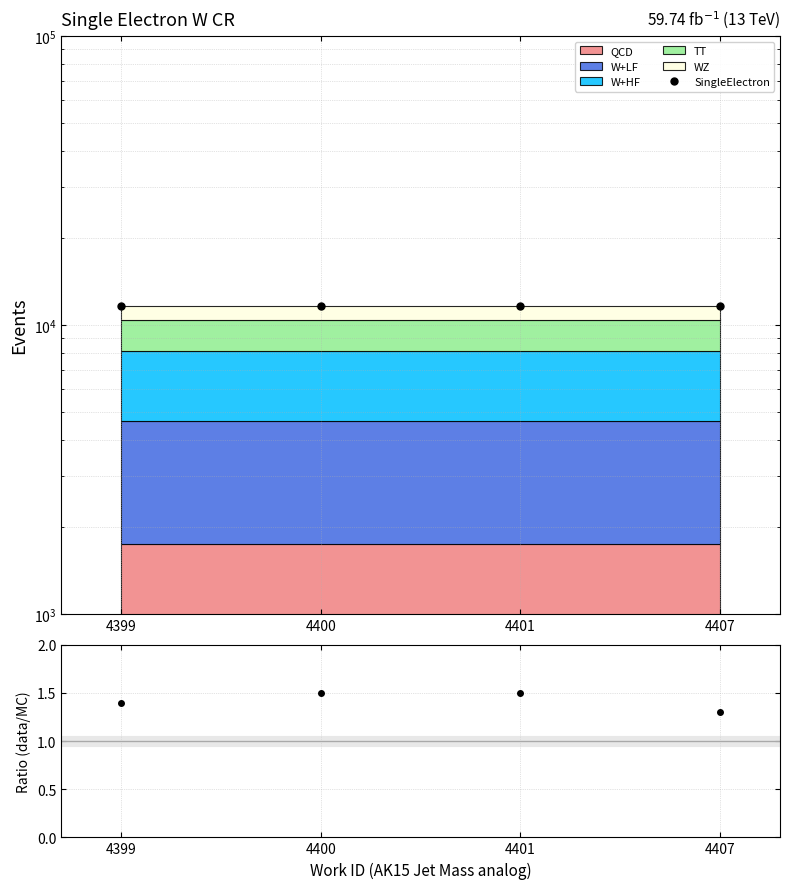

Reading left to right, what are all the values shown in this chart?

SingleElectron: 11594.0	11595.0	11597.0	11608.0
data/MC: 1.4	1.5	1.5	1.3